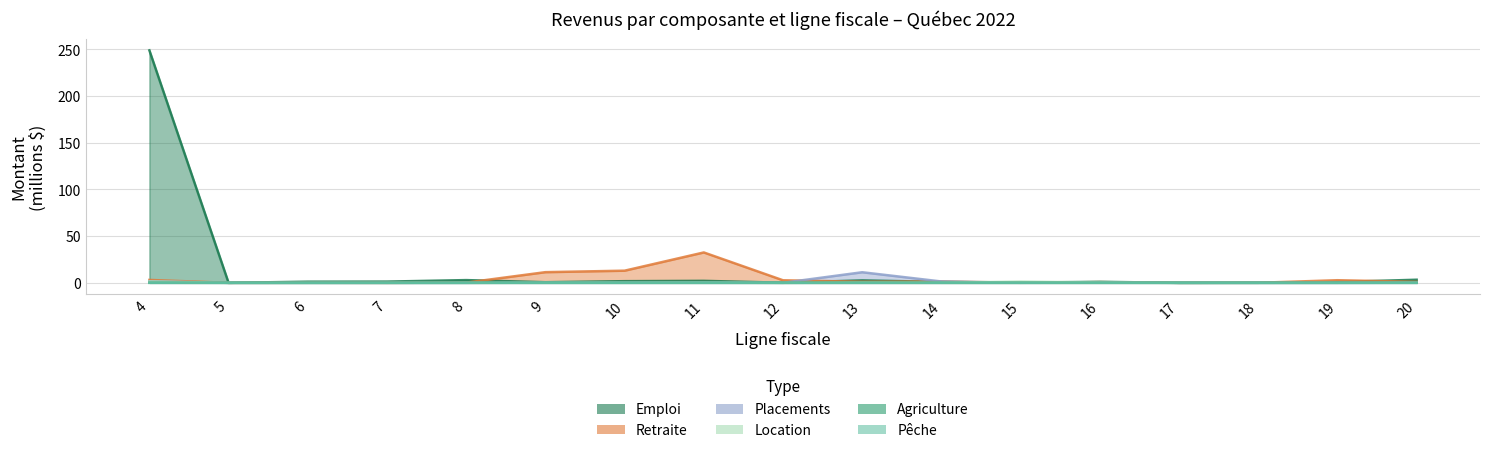

What is the maximum value shown in the chart?

249.0